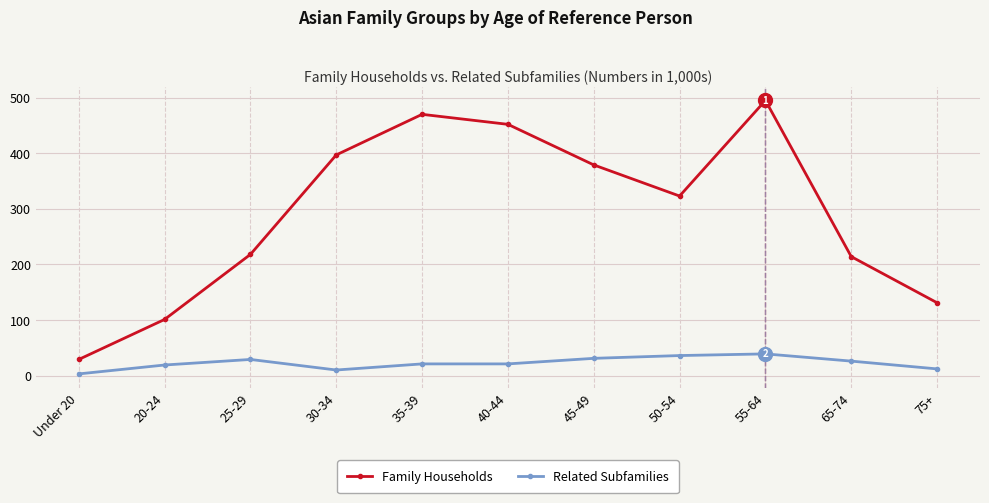

What is the sum of the Family Households values at 45-49 and 30-34?

776